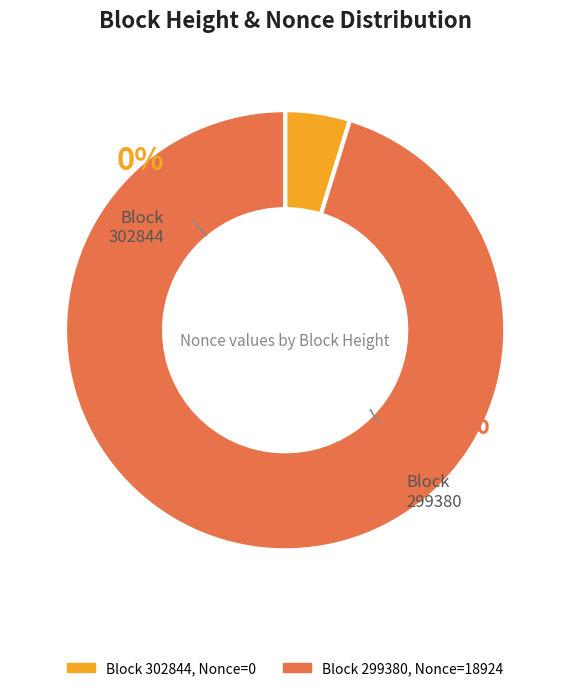

To the nearest percent, what is the average slice percentage?

50%